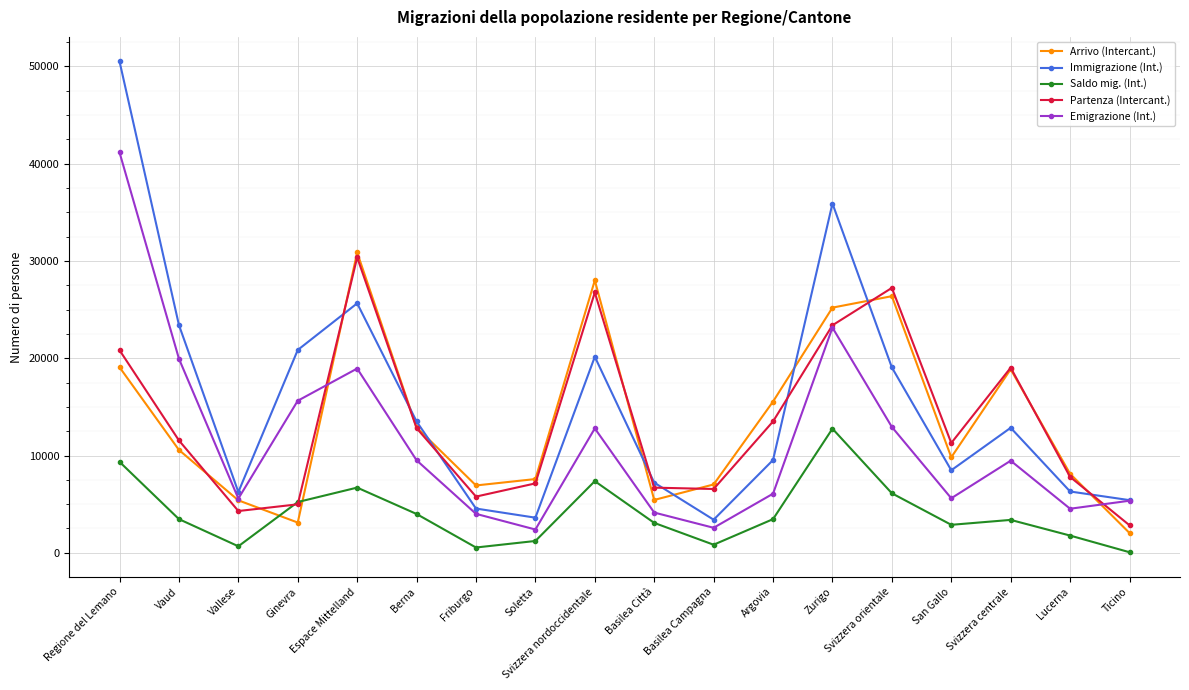

What is the sum of all Arrivo (Intercant.) values?

242875